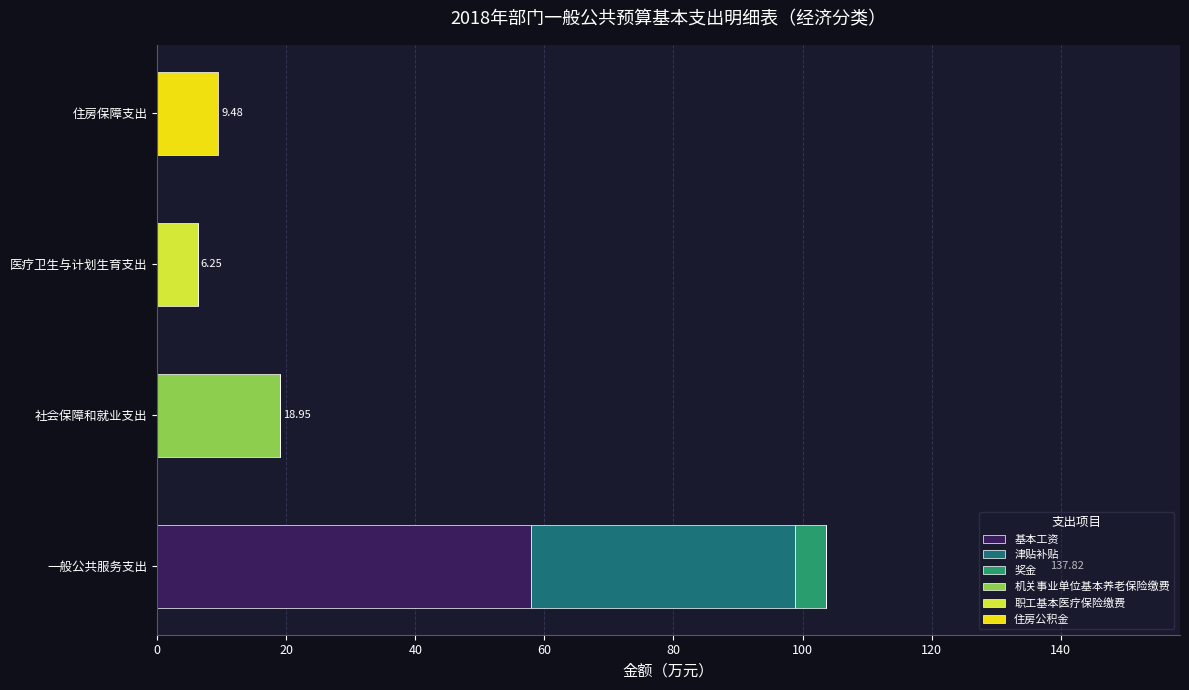

At which label does 基本工资 reach its peak?

一般公共服务支出